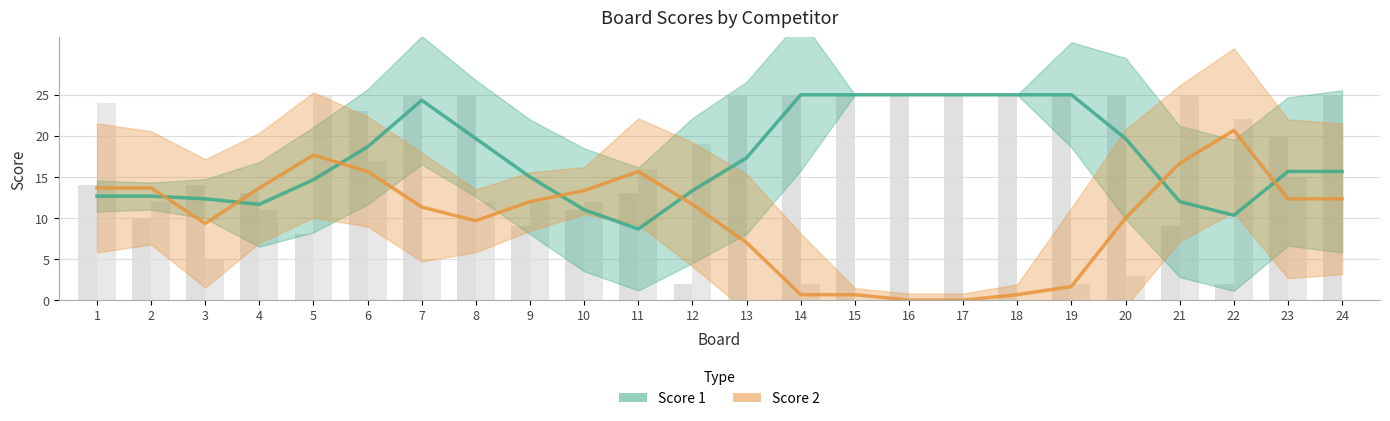

True or false: Score 2 has a value of 17.9 at 23.

False